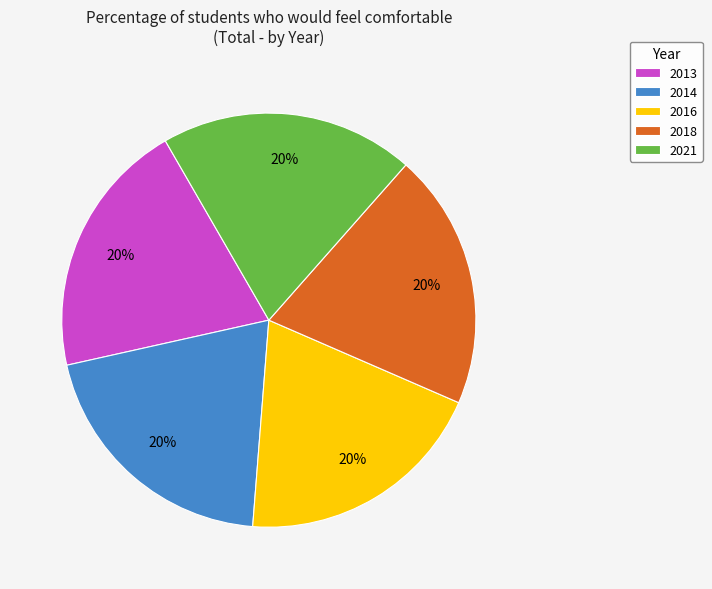

Is it true that 2021 is 29% of the pie?

False